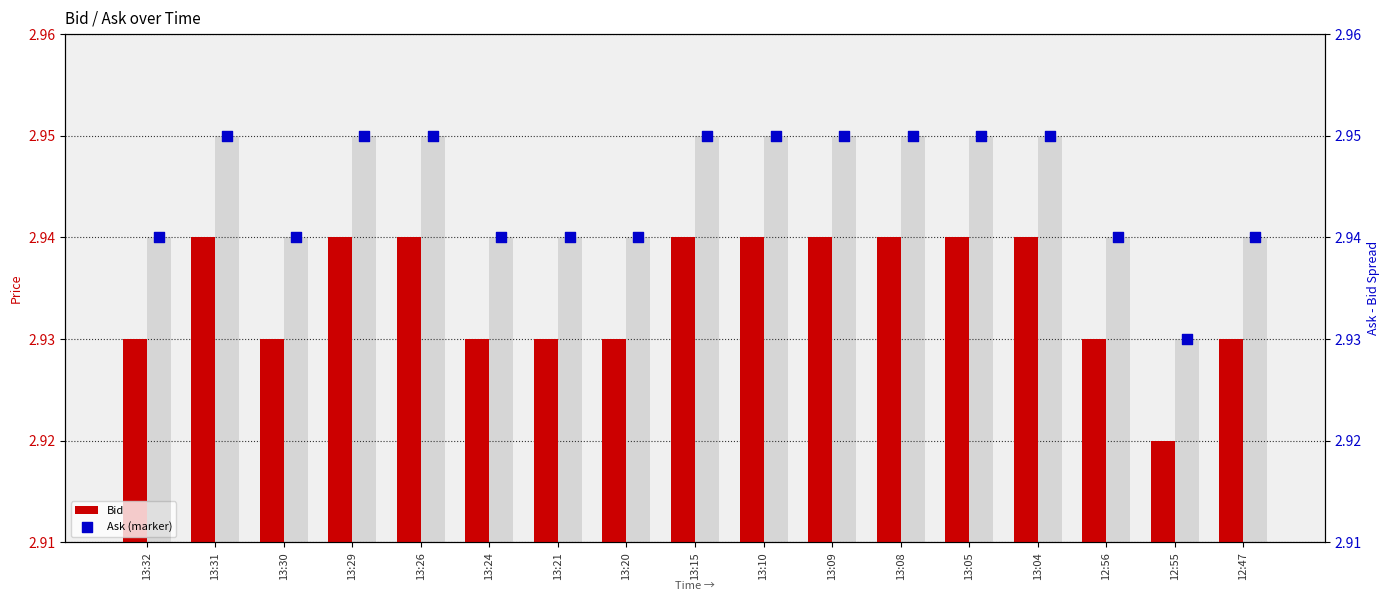

Which series reaches the maximum Y coordinate?

Ask